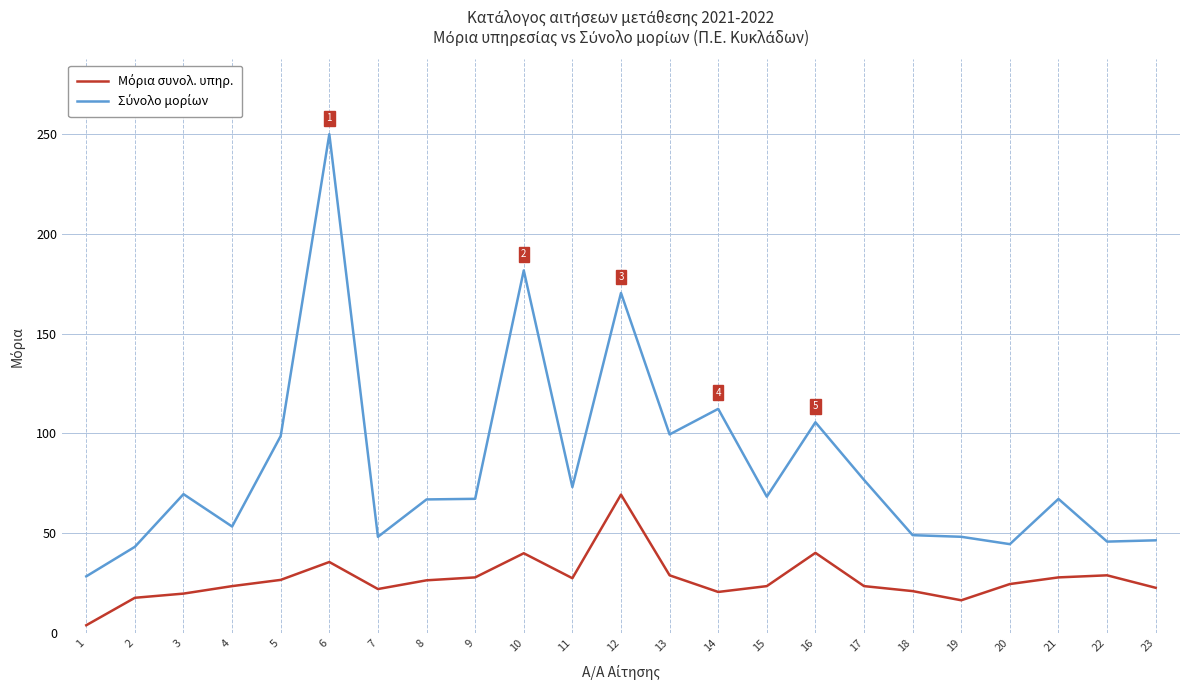

Which label corresponds to the largest value in the chart?

6